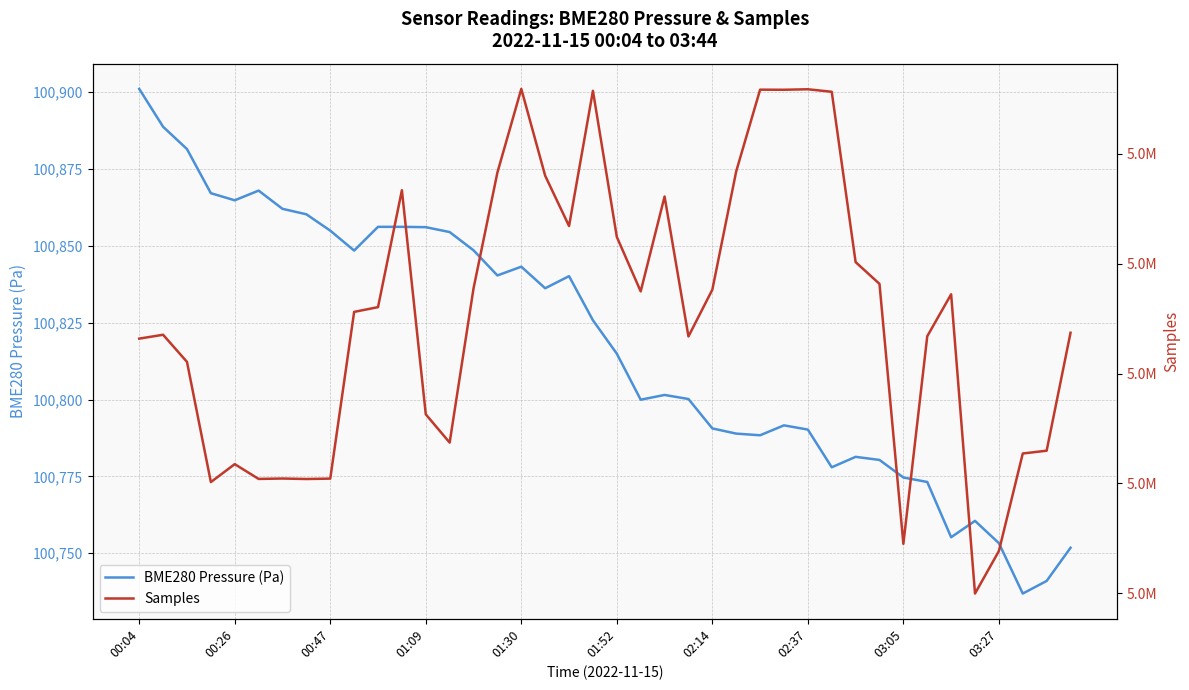

What is the average value of the BME280 Pressure (Pa) series?

100817.7